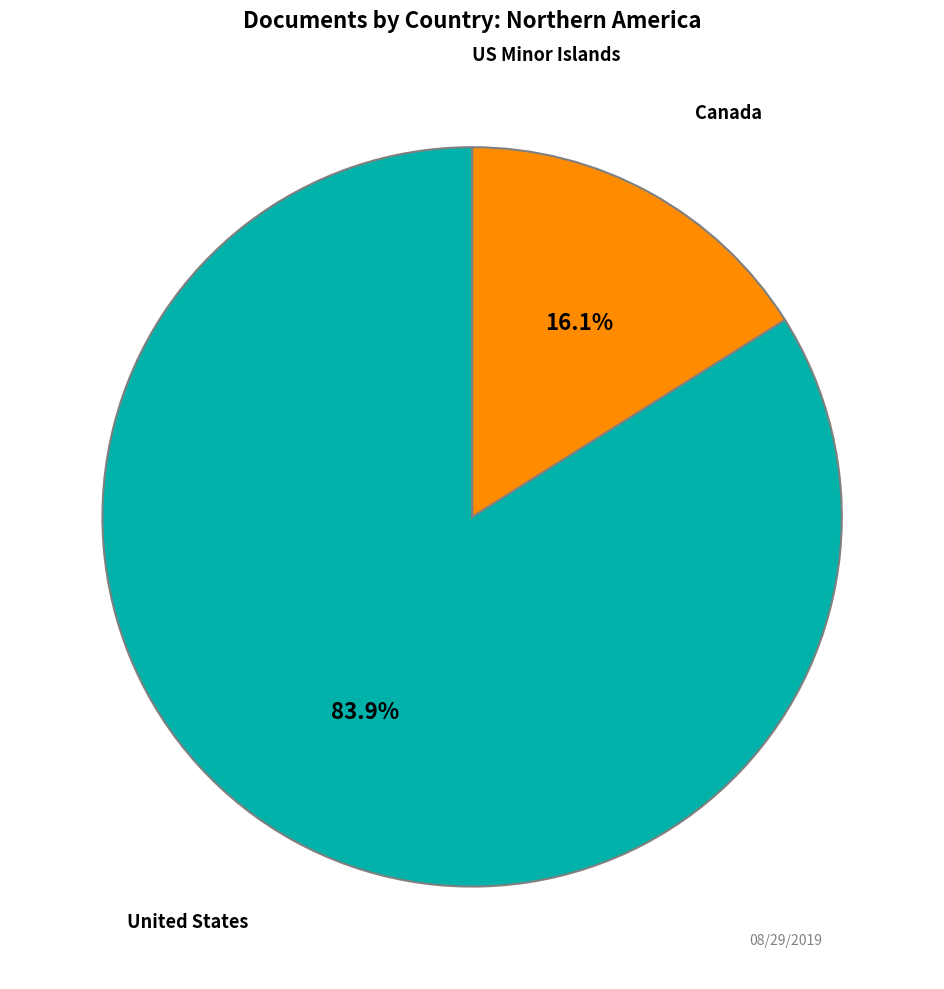

Combined, do Canada and United States account for over 50%?

Yes